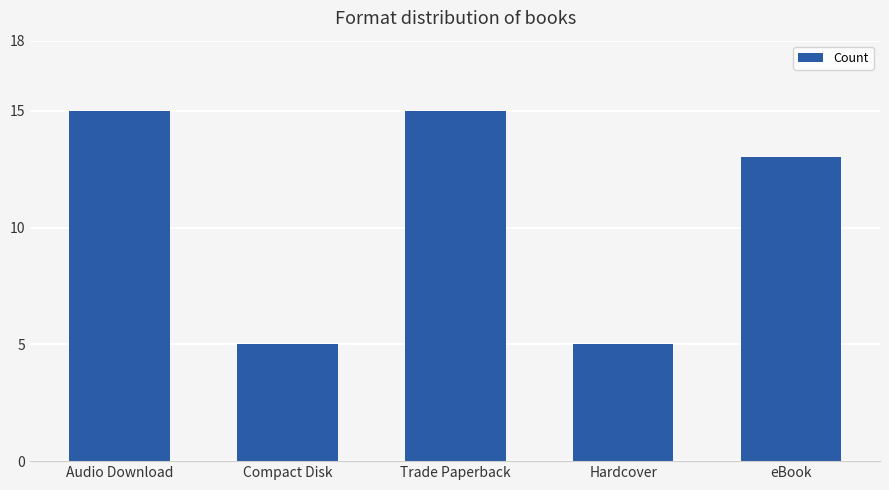

What is the label of the 5th bar from the right?

Audio Download